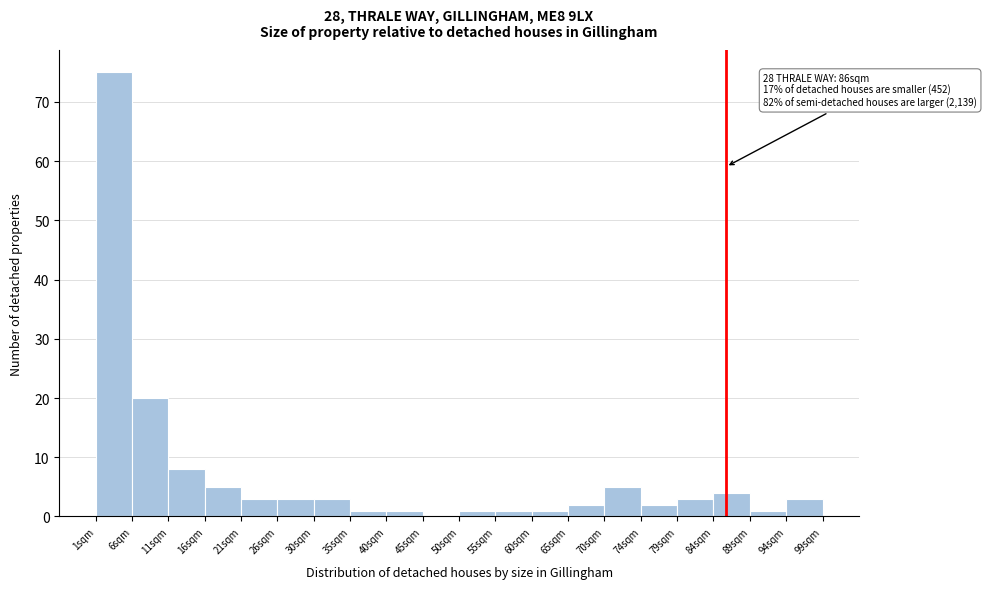

Which range on the x-axis has the tallest bar?

1.0 to 5.9